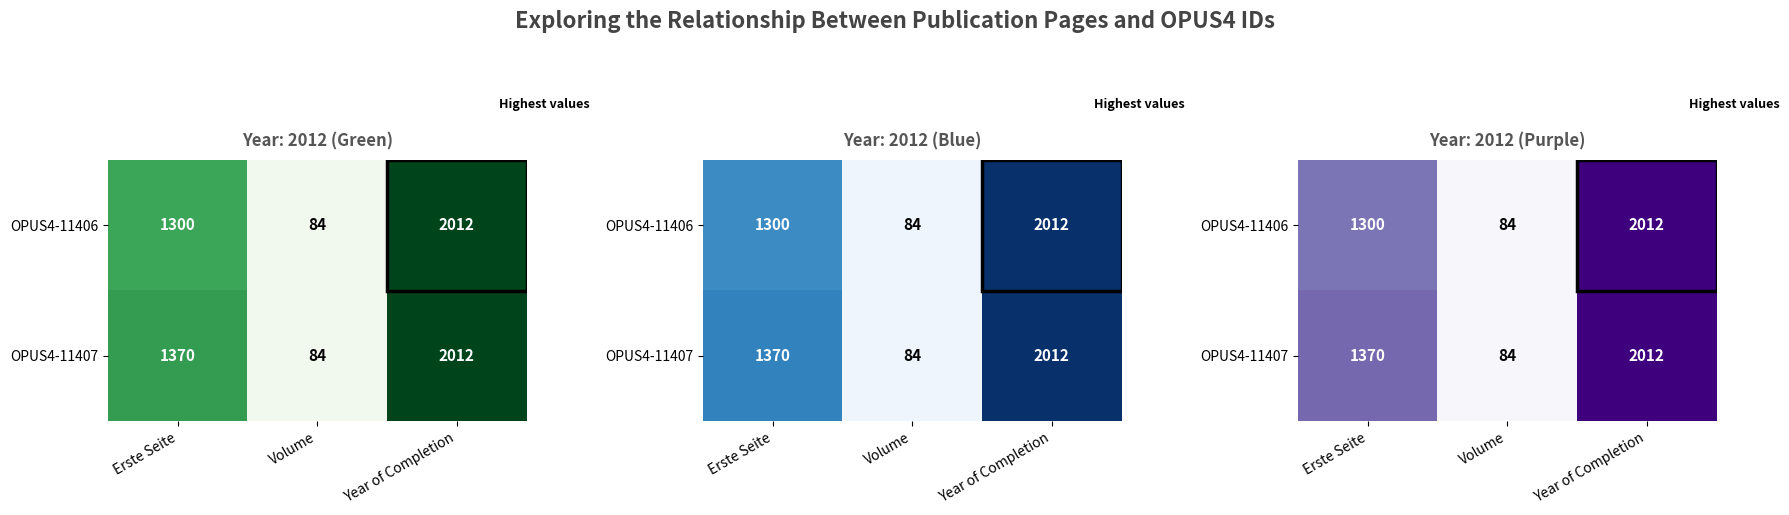

What is the sum of all OPUS4-11407 values?

3466